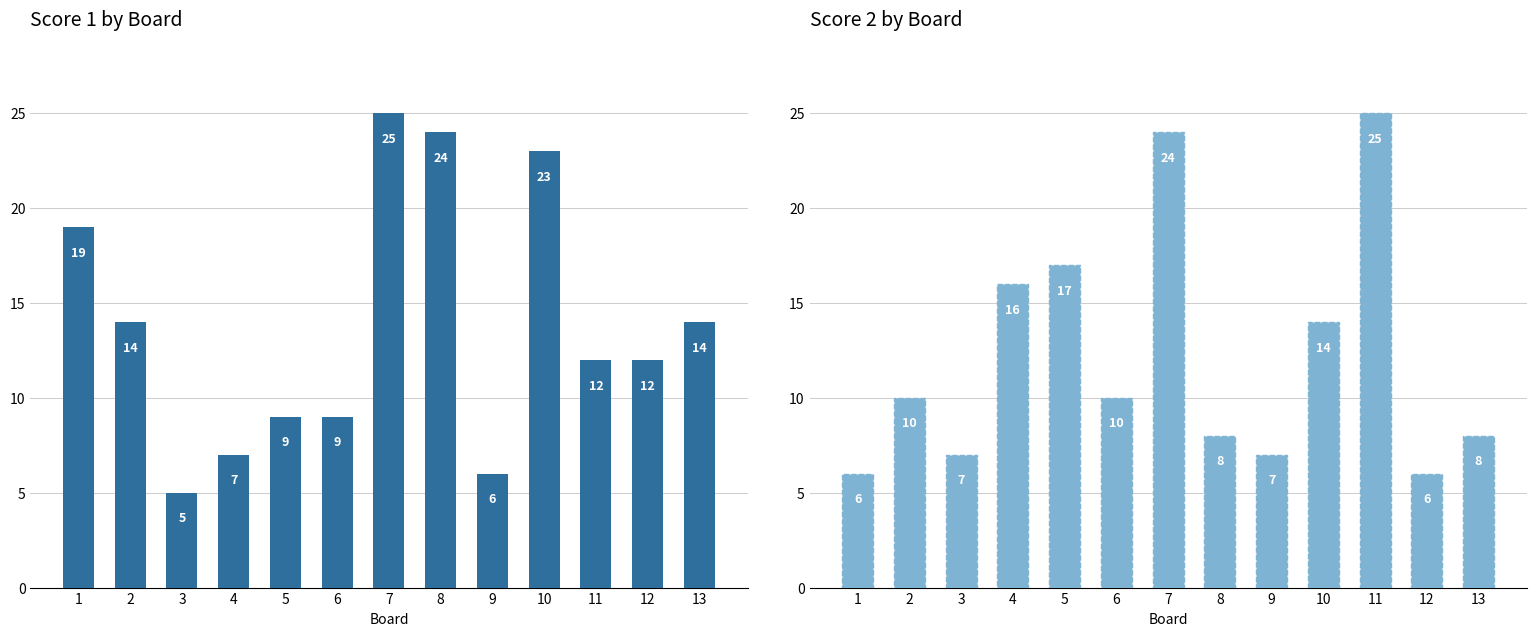

How many data points does each series have?

13